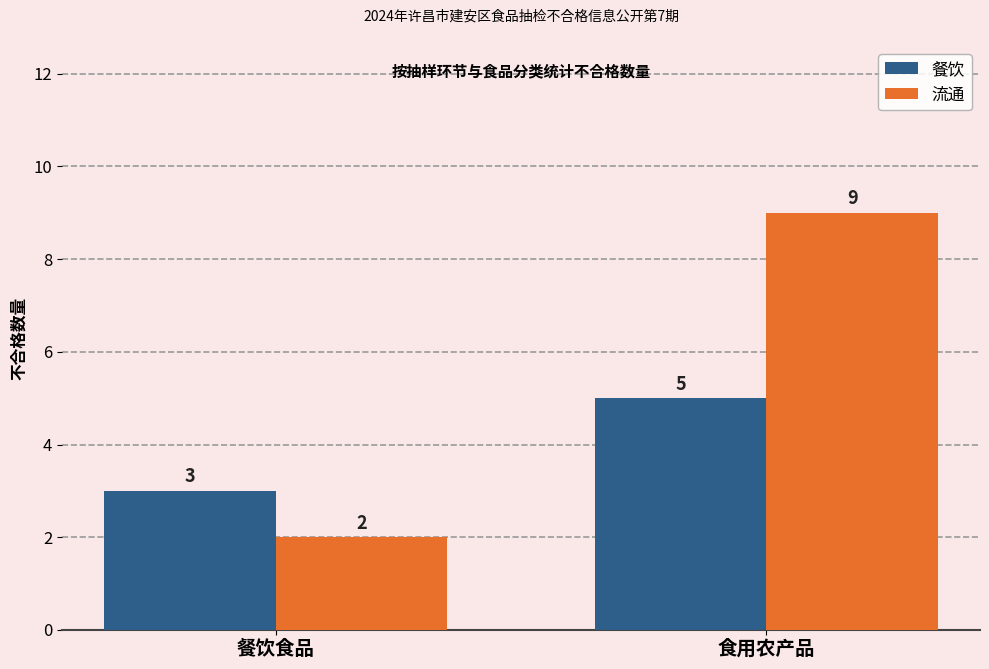

Which category has the highest value in the 流通 series?

食用农产品